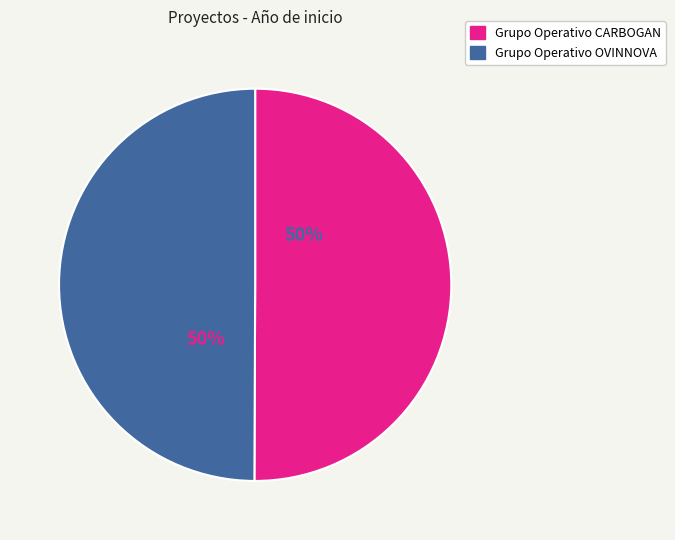

How many segments does this pie chart have?

2